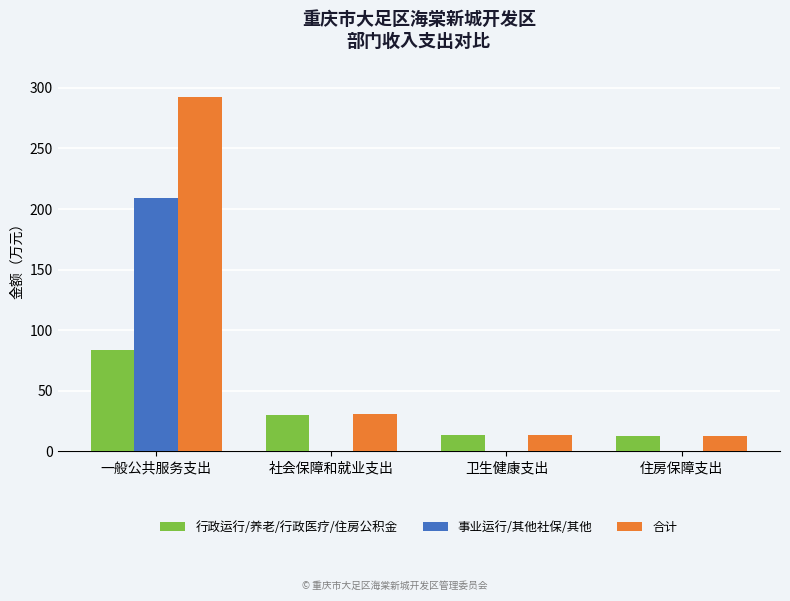

Where does the 行政运行/养老/行政医疗/住房公积金 series first go above 30?

一般公共服务支出